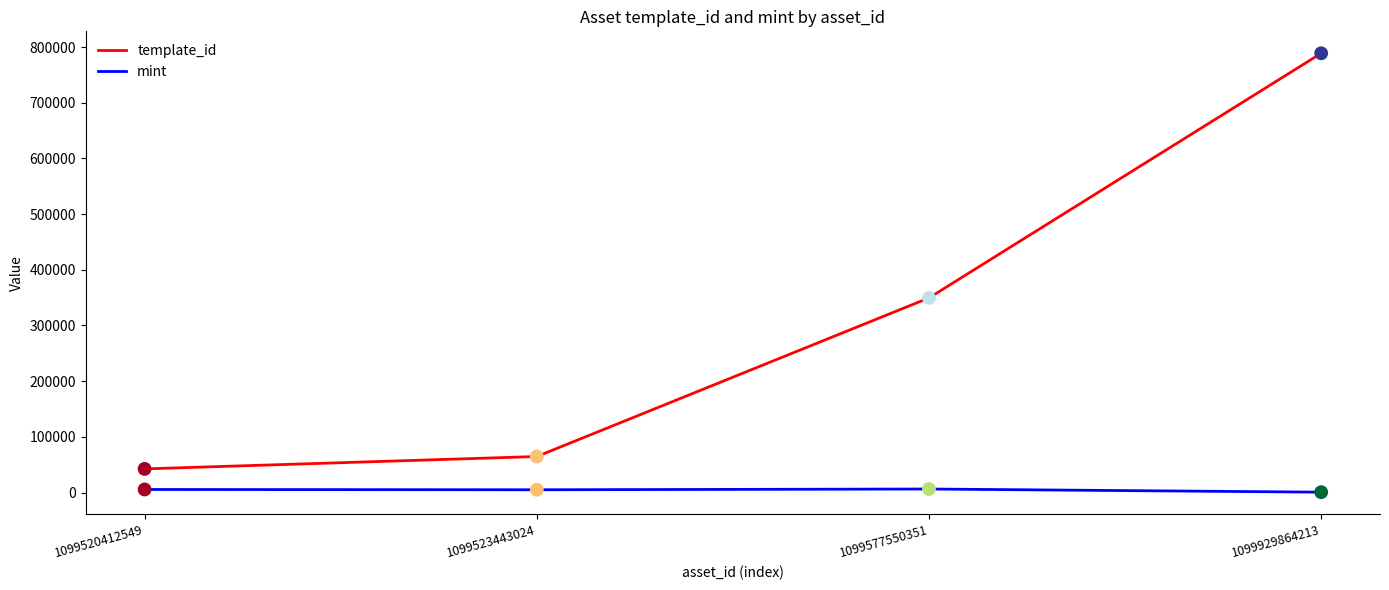

Which series changed the most between 1099523443024 and 1099577550351?

template_id